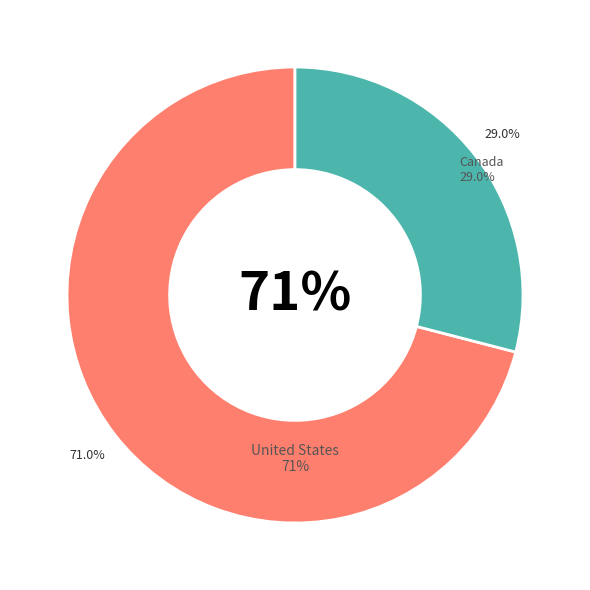

Does United States represent more than half of the total?

Yes